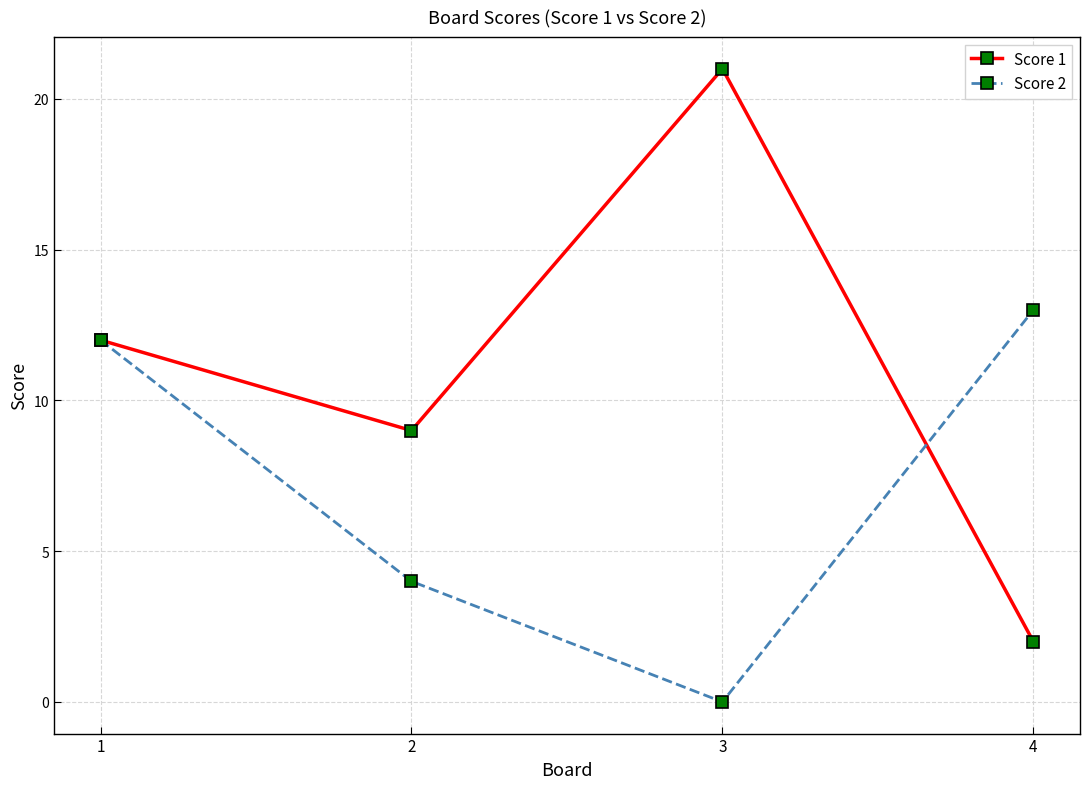

List the series in order of their peak value, highest first.

Score 1, Score 2